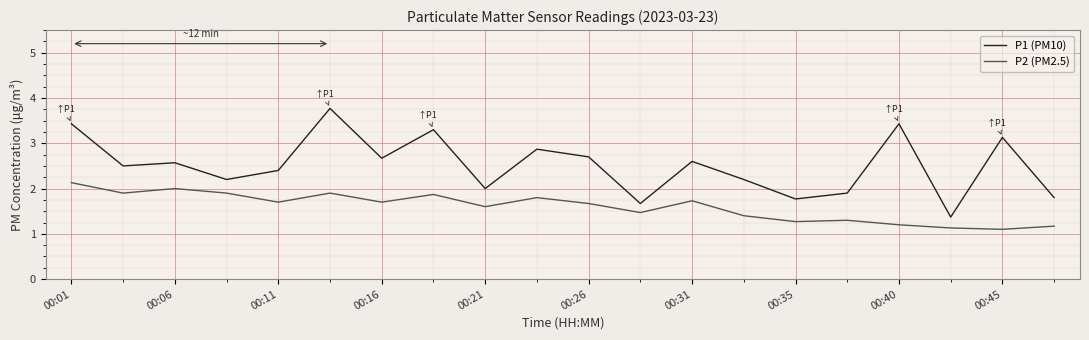

Which series has the widest spread of values?

P1 (PM10)